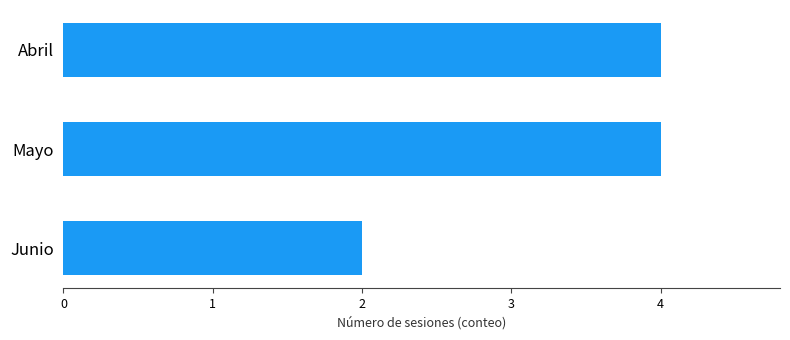

Which label corresponds to the smallest value in the chart?

Junio